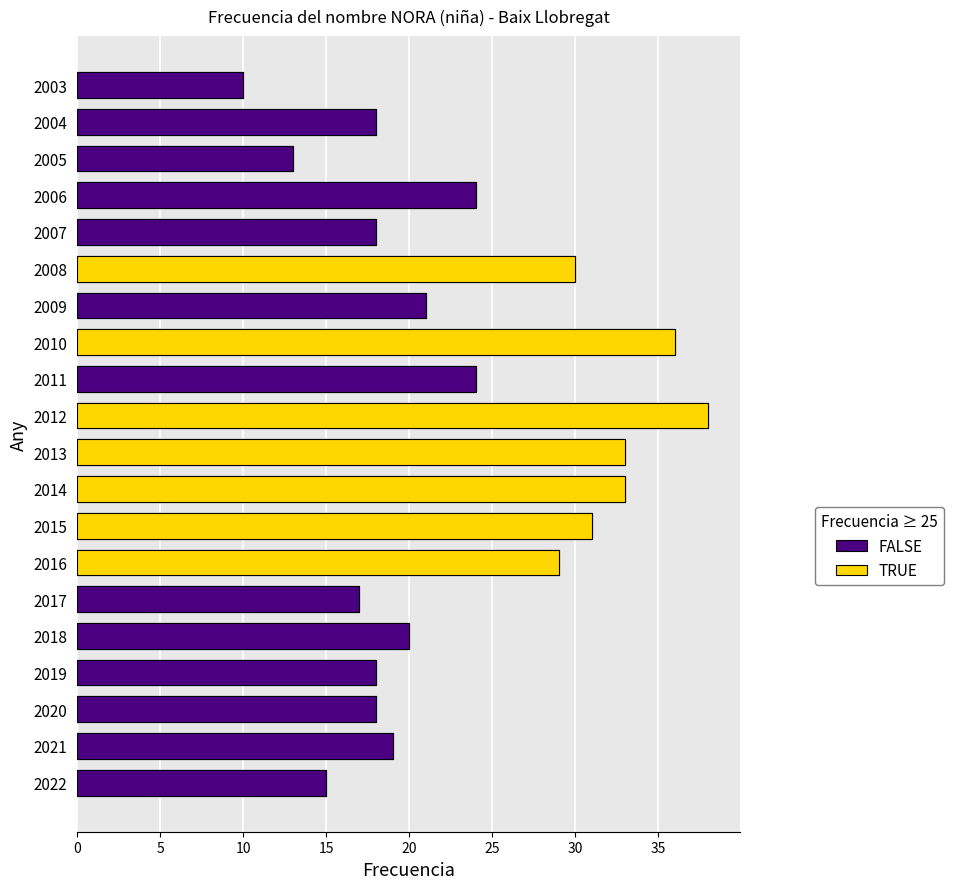

What is the average value?

23